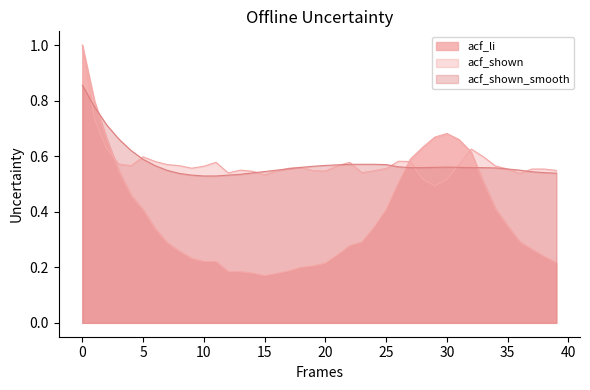

At which category does the chart reach its minimum across all series?

15